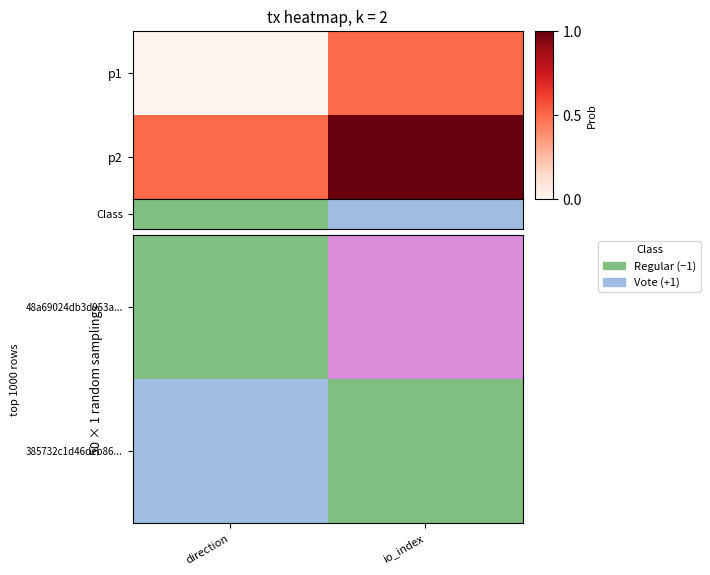

At how many categories does at least one series exceed 1?

1